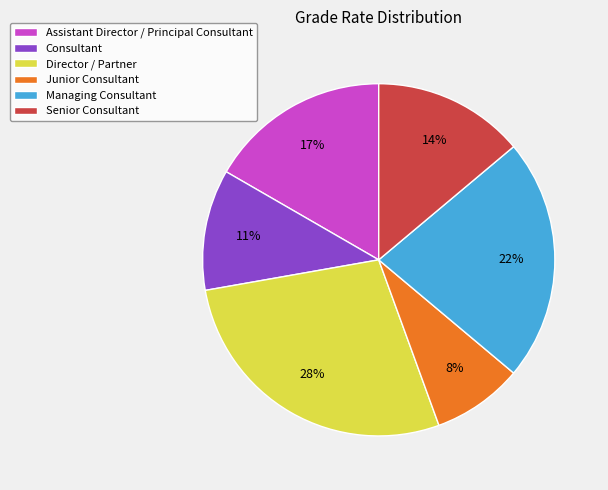

Is it true that Consultant is 11% of the pie?

True